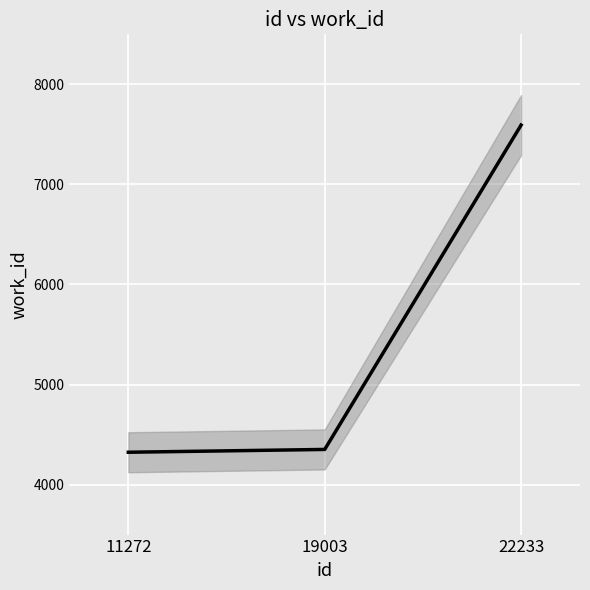

Count the number of data series in this chart.

1